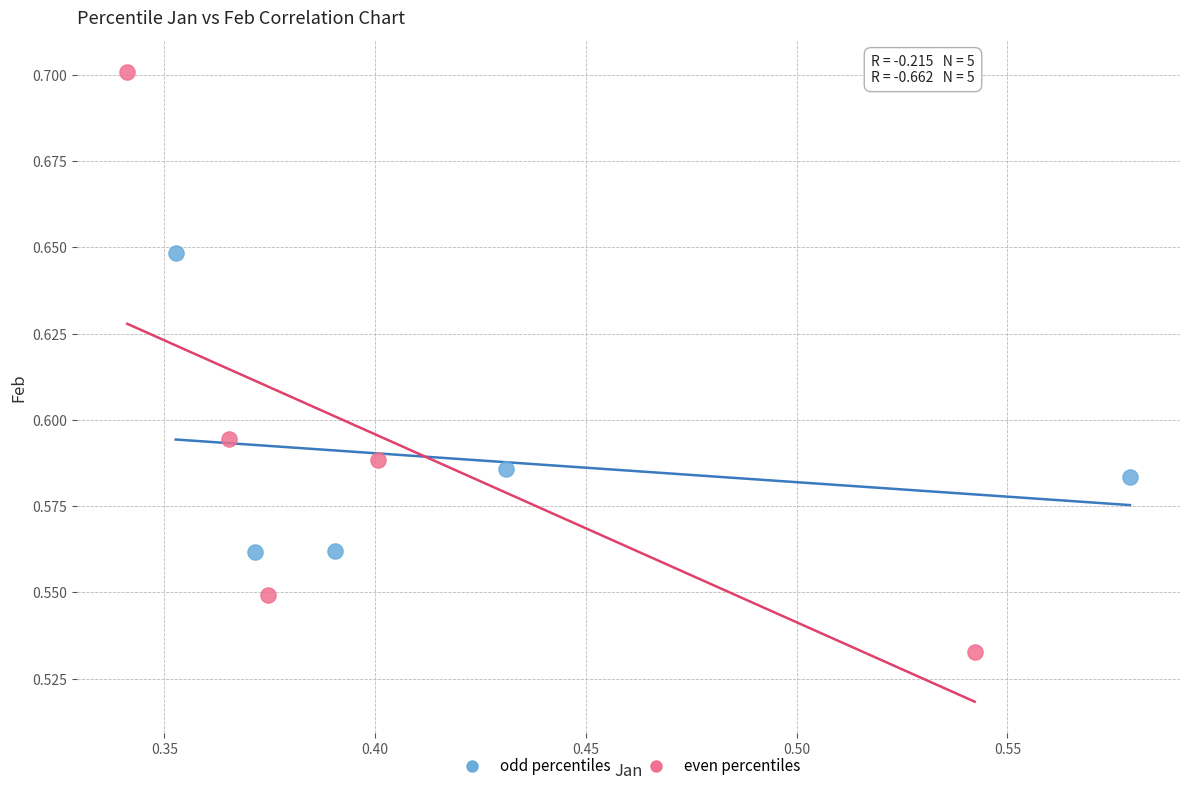

Which series has the largest Y range (max minus min)?

even percentiles